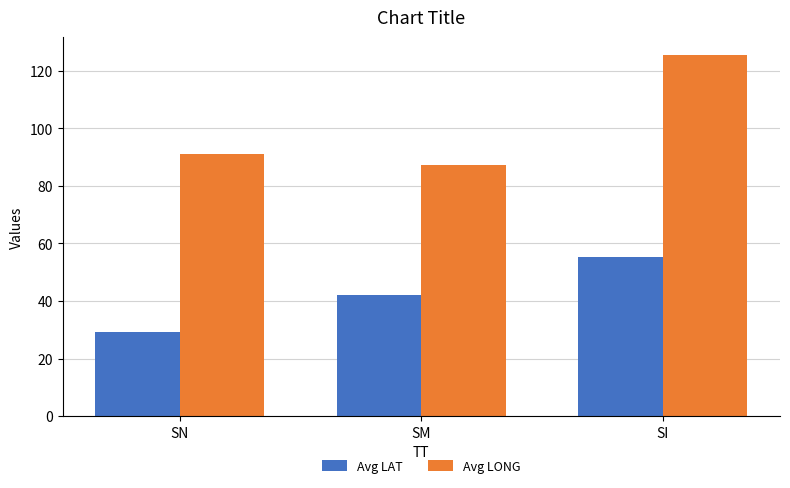

At which label does Avg LONG reach its minimum?

SM